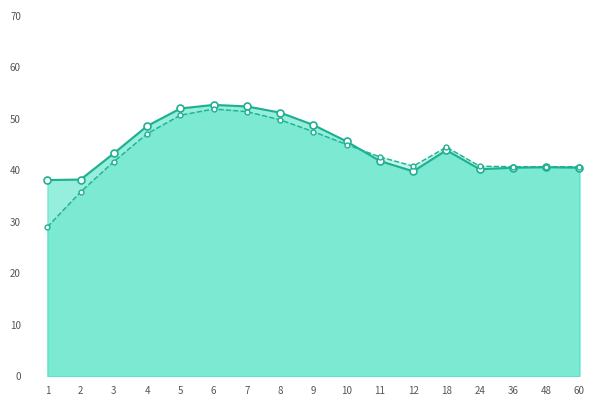

Reading right to left, transcribe all the data shown in this chart.

Value_line: 60=40.5	48=40.6	36=40.5	24=40.2	18=43.9	12=39.8	11=41.8	10=45.6	9=48.8	8=51.2	7=52.4	6=52.7	5=52.0	4=48.6	3=43.3	2=38.2	1=38.1
1901-2000 Mean_line: 60=40.7	48=40.7	36=40.7	24=40.8	18=44.5	12=40.8	11=42.6	10=45.0	9=47.5	8=49.8	7=51.4	6=51.9	5=50.7	4=47.1	3=41.7	2=35.8	1=29.0